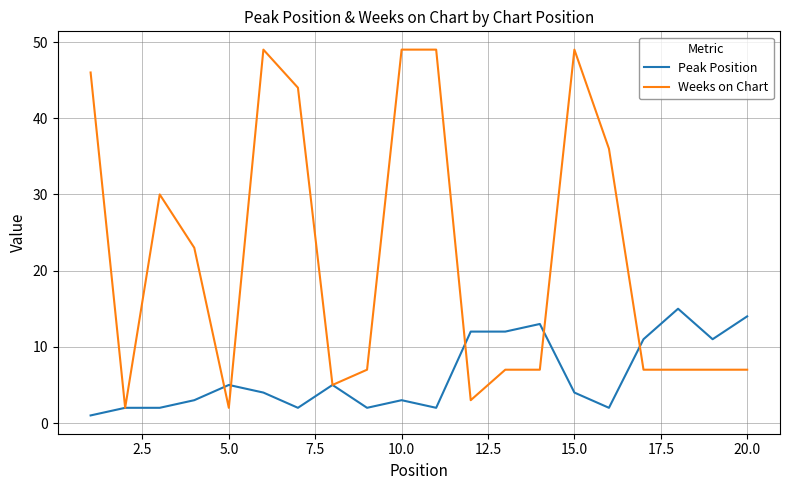

Which series has the widest spread of values?

Weeks on Chart